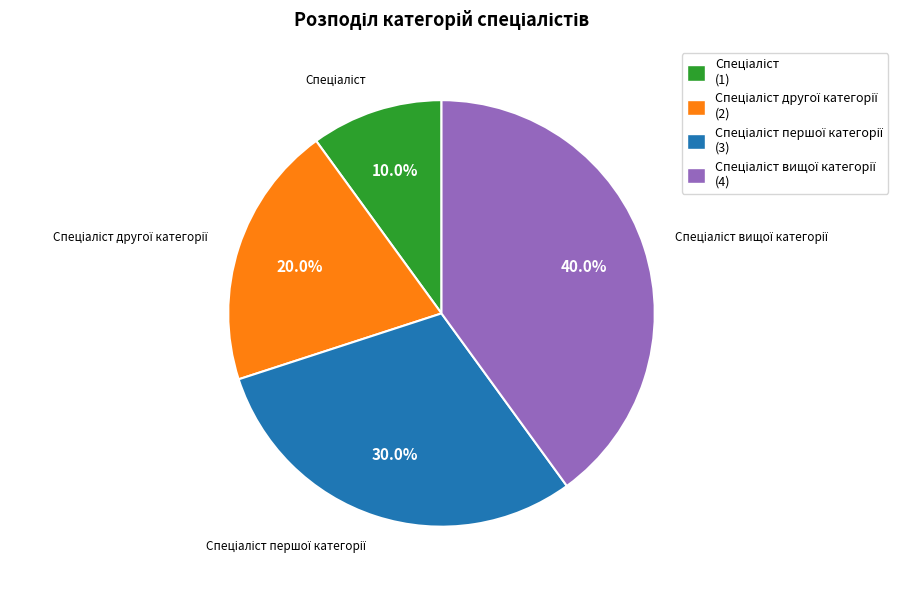

Is there any slice that represents more than half of the pie?

No